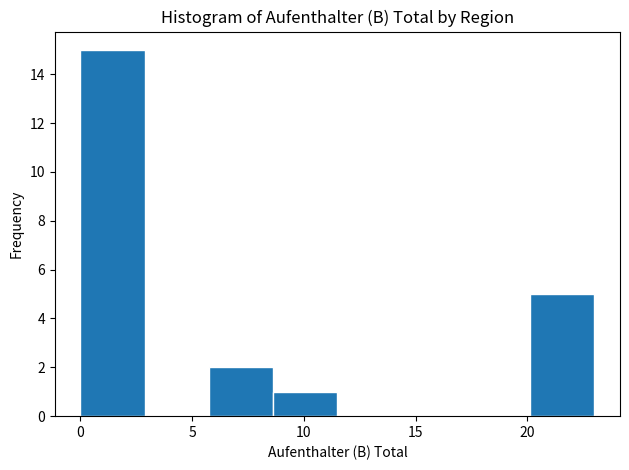

Reading left to right, transcribe this chart: for each bar, give the range it covers on the x-axis and its height. Neither the bar edges nor the heights are printed on the chart, so give them approximately, as read against the axes.

0.0 to 3.0: 15
3.0 to 6.0: 0
6.0 to 8.5: 2
8.5 to 11.5: 1
11.5 to 14.5: 0
14.5 to 17.5: 0
17.5 to 20.0: 0
20.0 to 23.0: 5